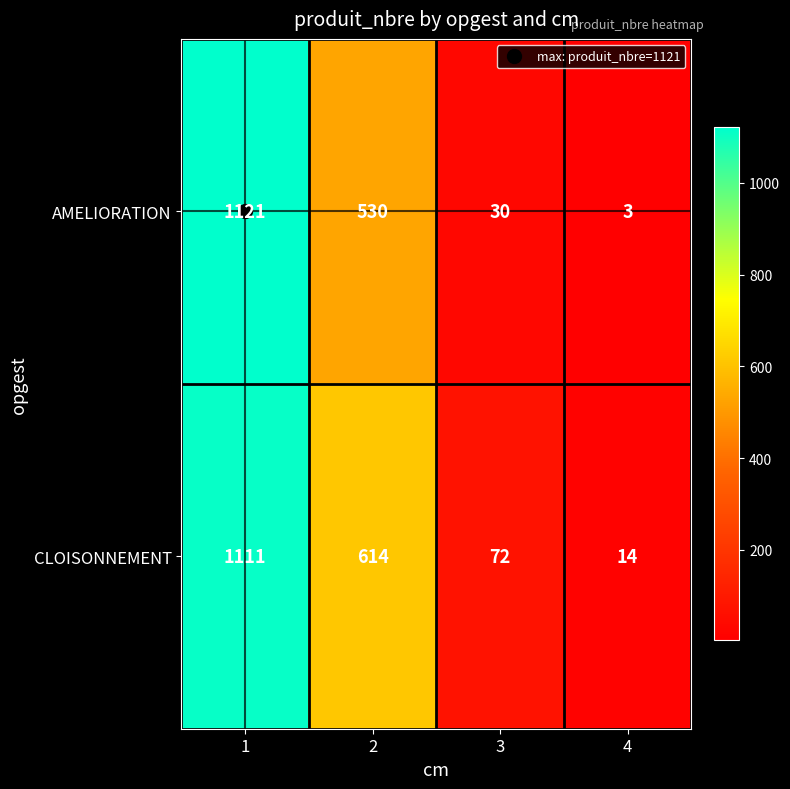

List the series in order of their peak value, lowest first.

CLOISONNEMENT, AMELIORATION